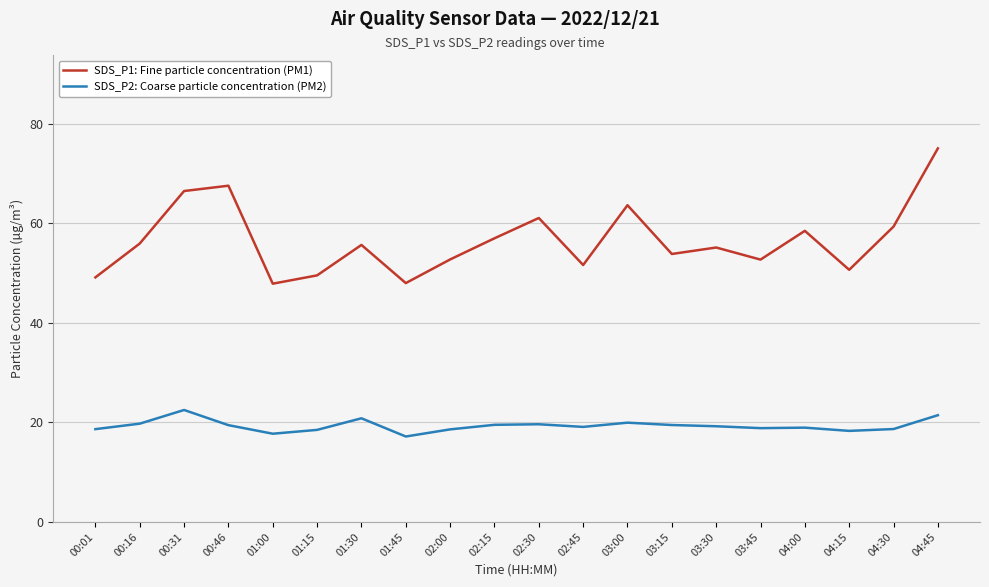

At 04:30, list the series in order from smallest to largest.

SDS_P2: Coarse particle concentration (PM2), SDS_P1: Fine particle concentration (PM1)